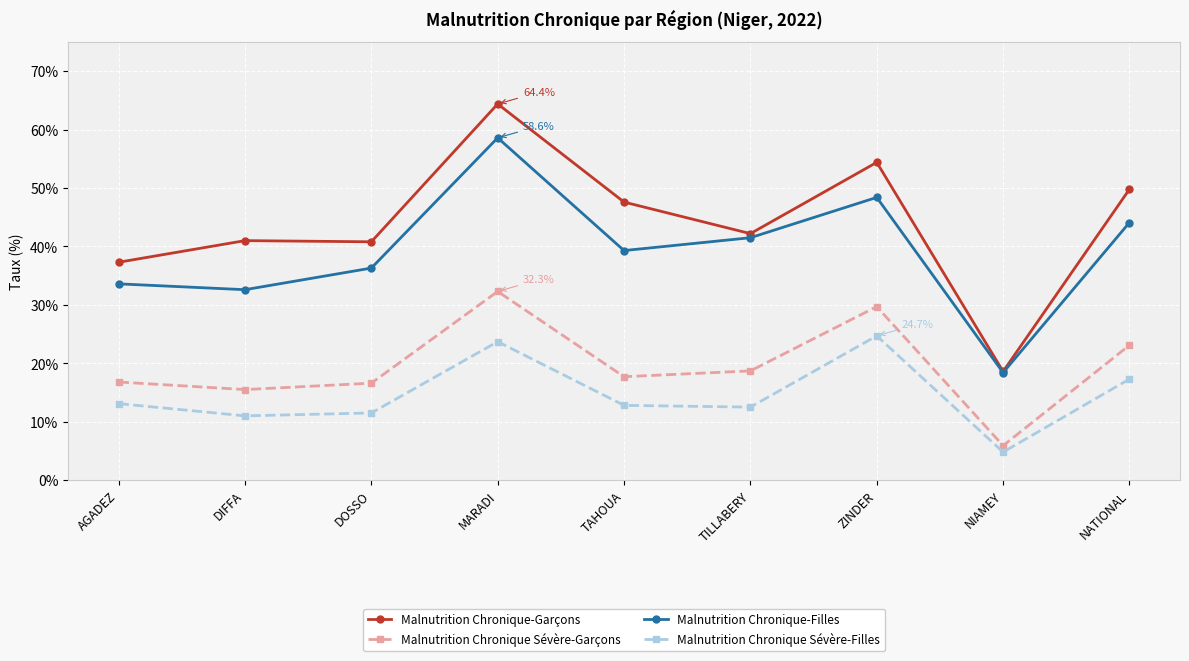

What position from the right is ZINDER?

3